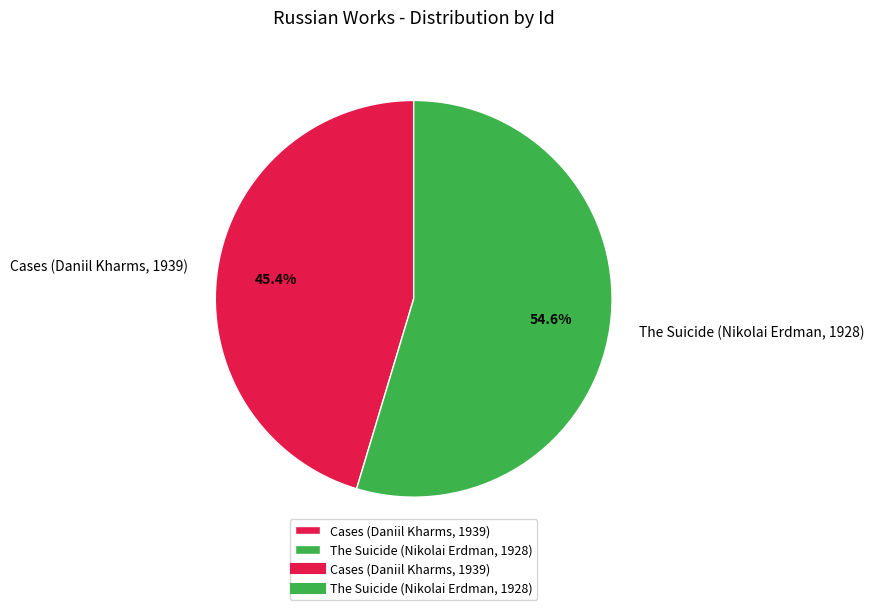

To the nearest percent, what is the average slice percentage?

50%